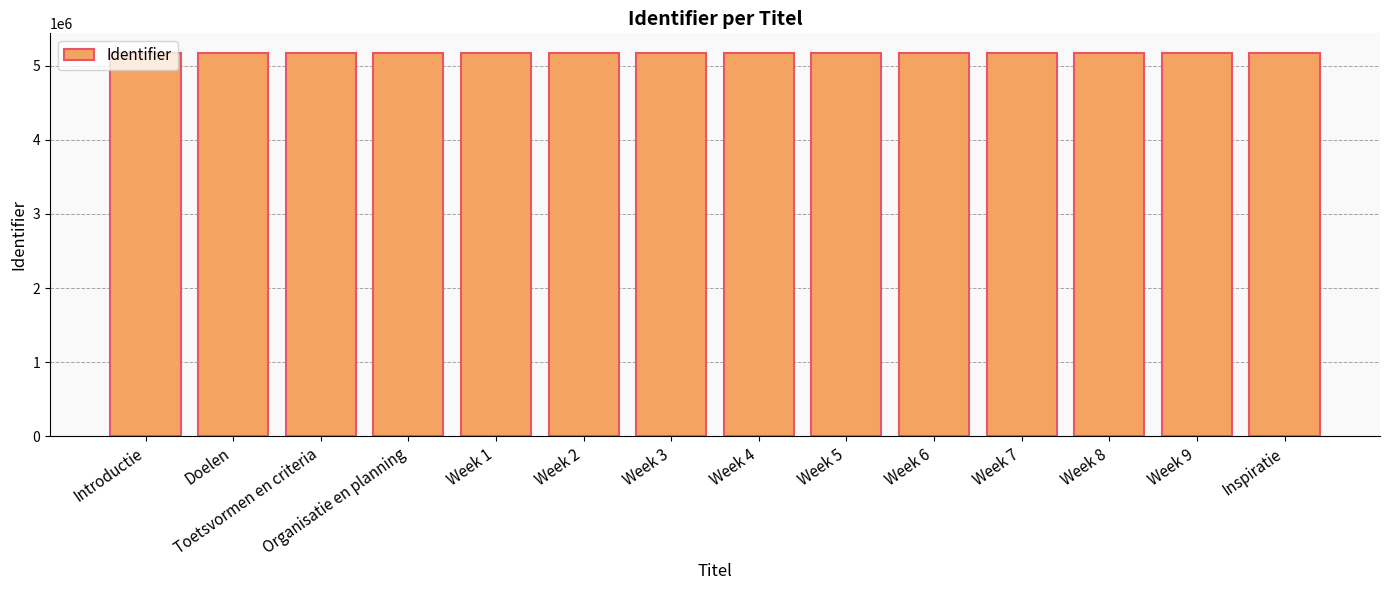

Does the chart contain stacked bars?

No